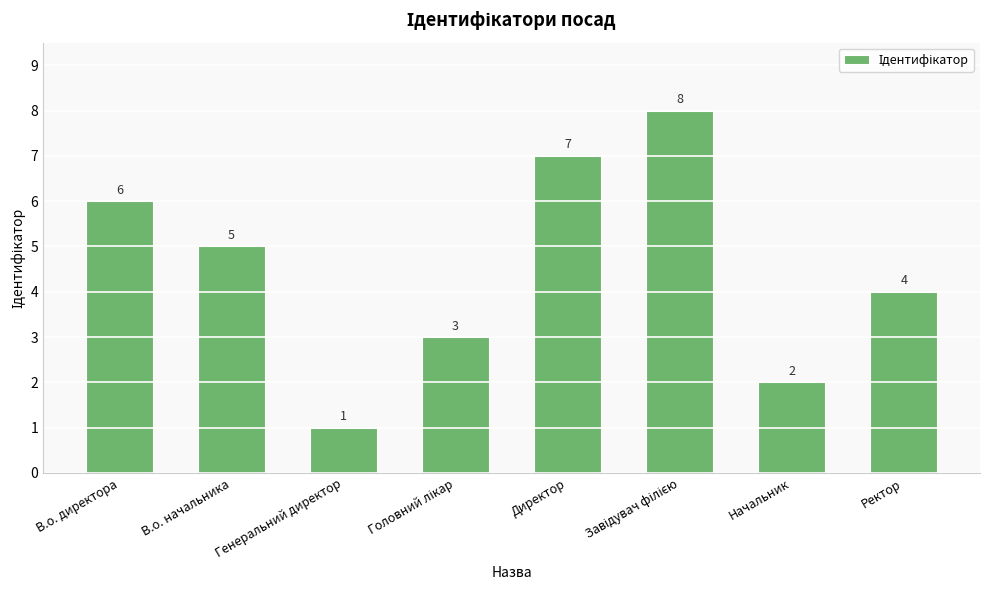

Where is the data nearest to the value 4?

Ректор